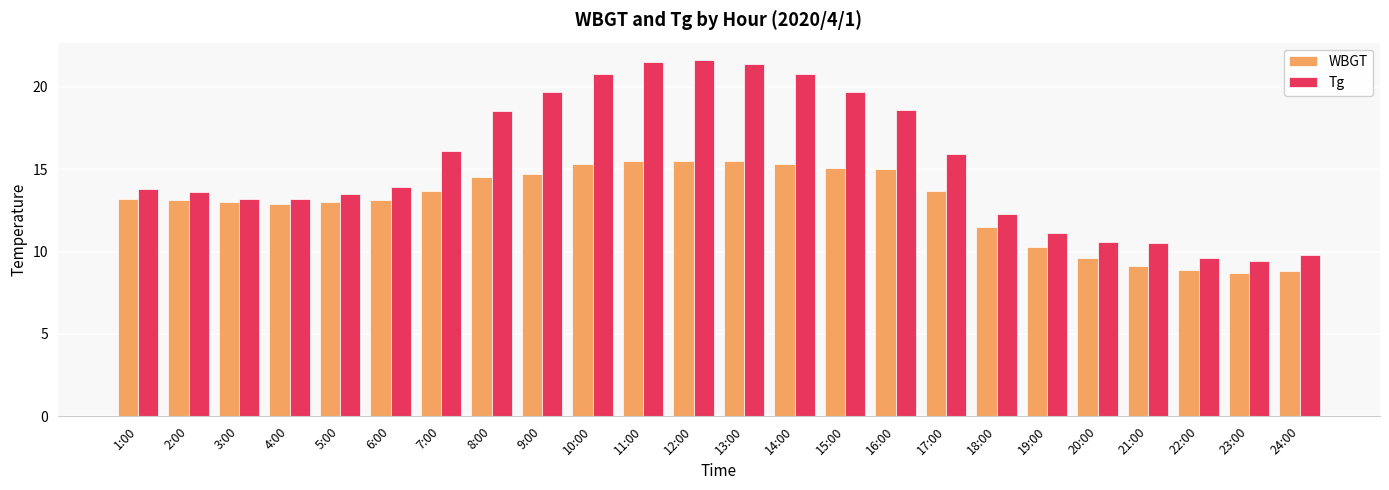

Is the value of WBGT at 12:00 greater than the value of Tg at 10:00?

No